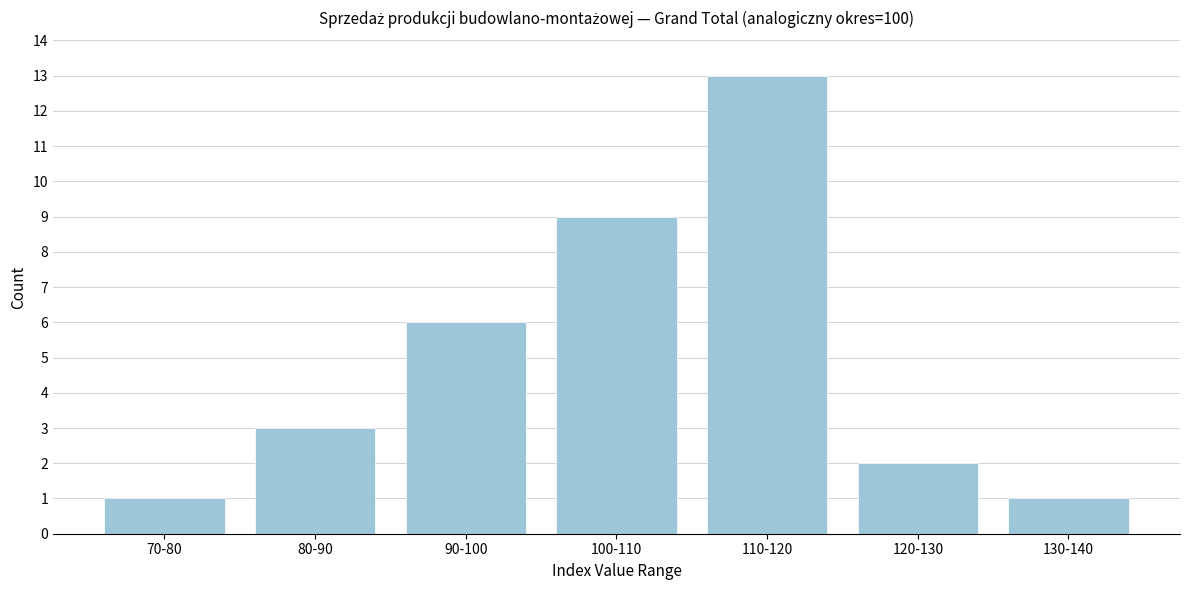

Reading left to right, list all the values displayed in this chart.

1	3	6	9	13	2	1